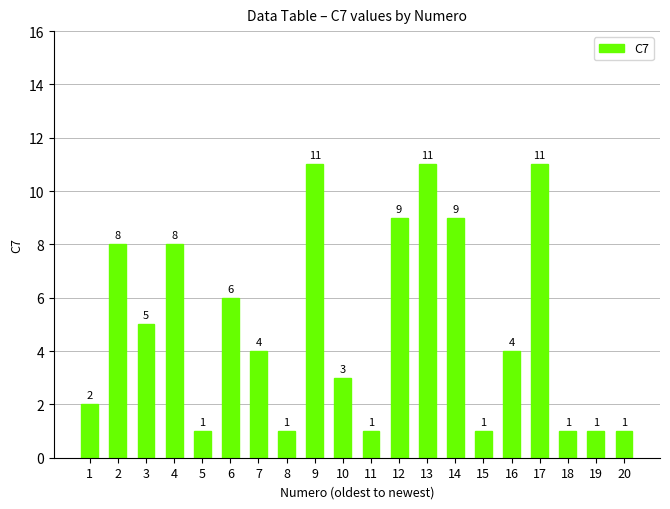

How many distinct data groups are displayed?

1